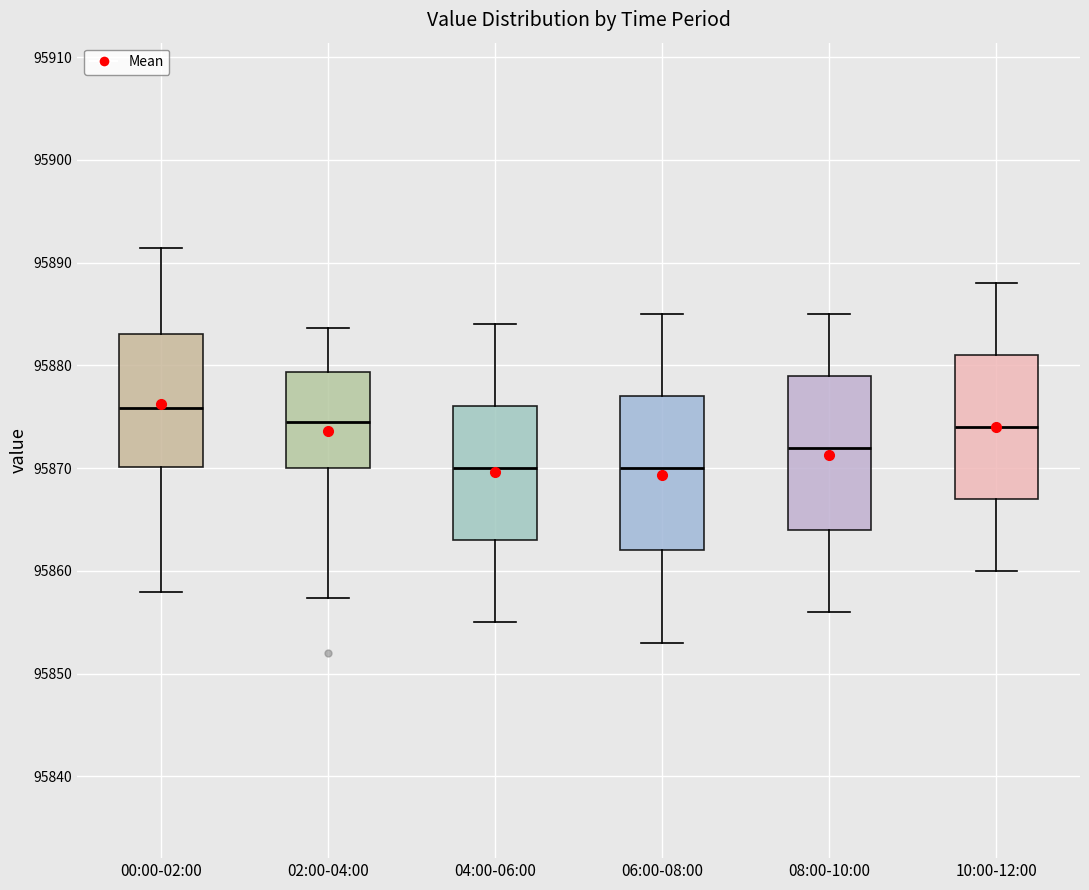

Which box's median line is the highest?

00:00-02:00